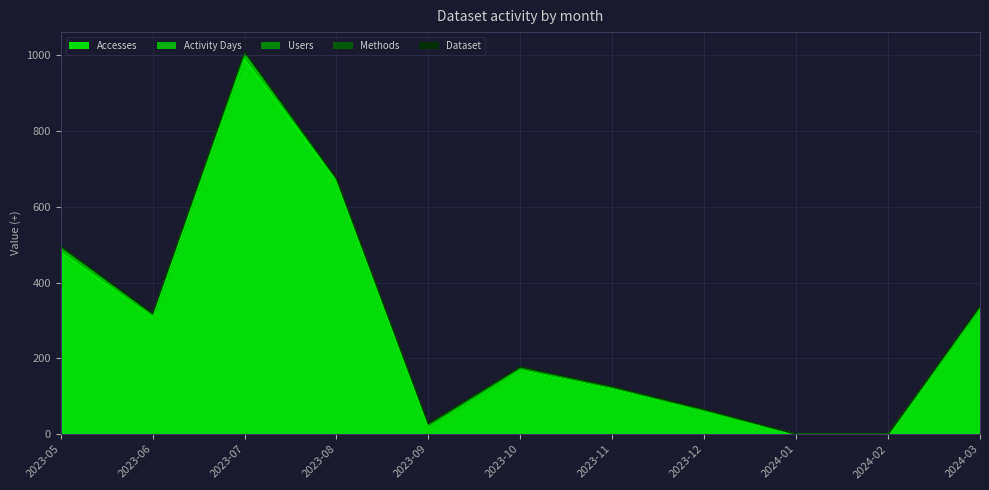

At which label is Methods closest to 1?

2023-06